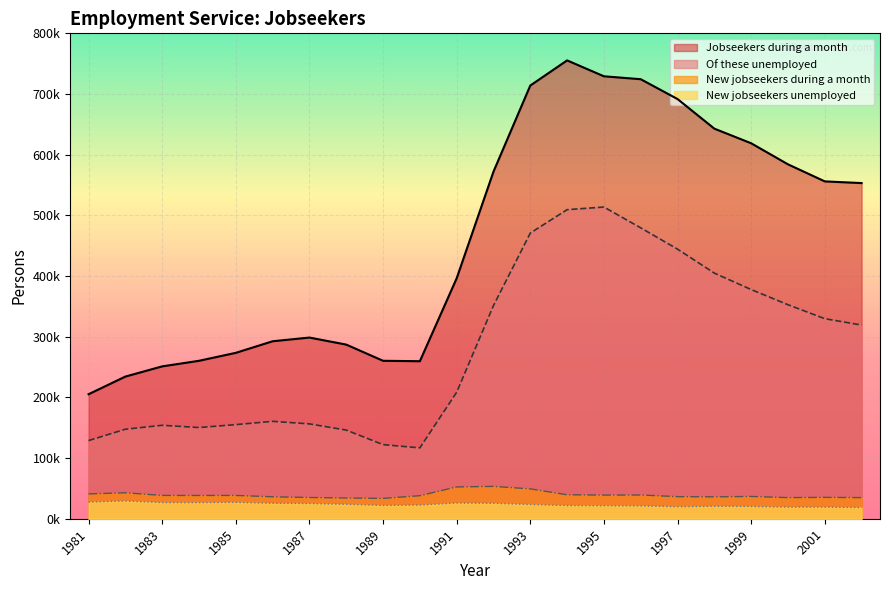

How many interior local valleys does the Of these unemployed series have?

2